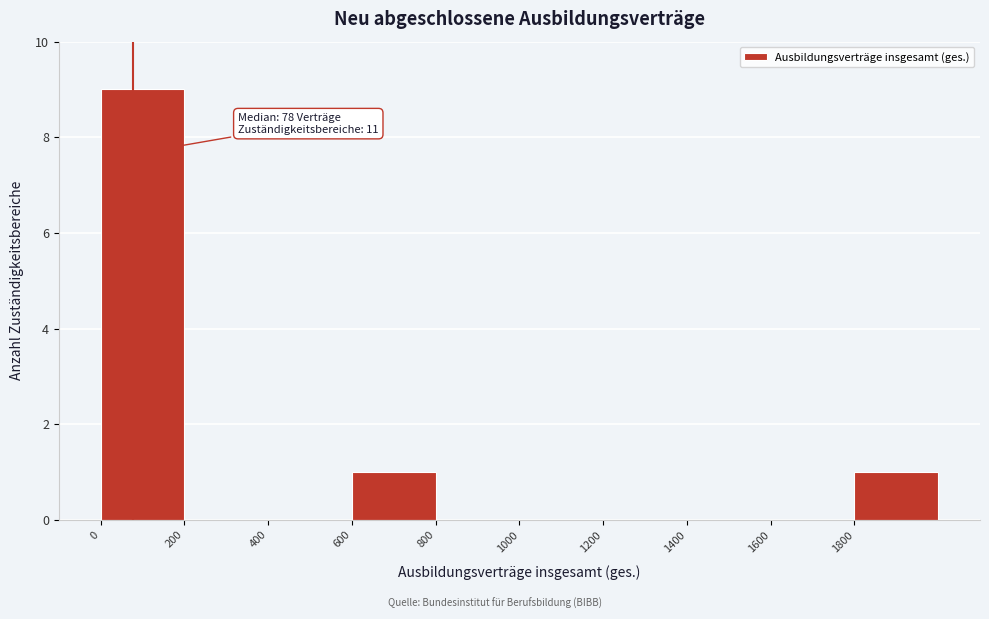

Which range on the x-axis has the tallest bar?

0 to 200